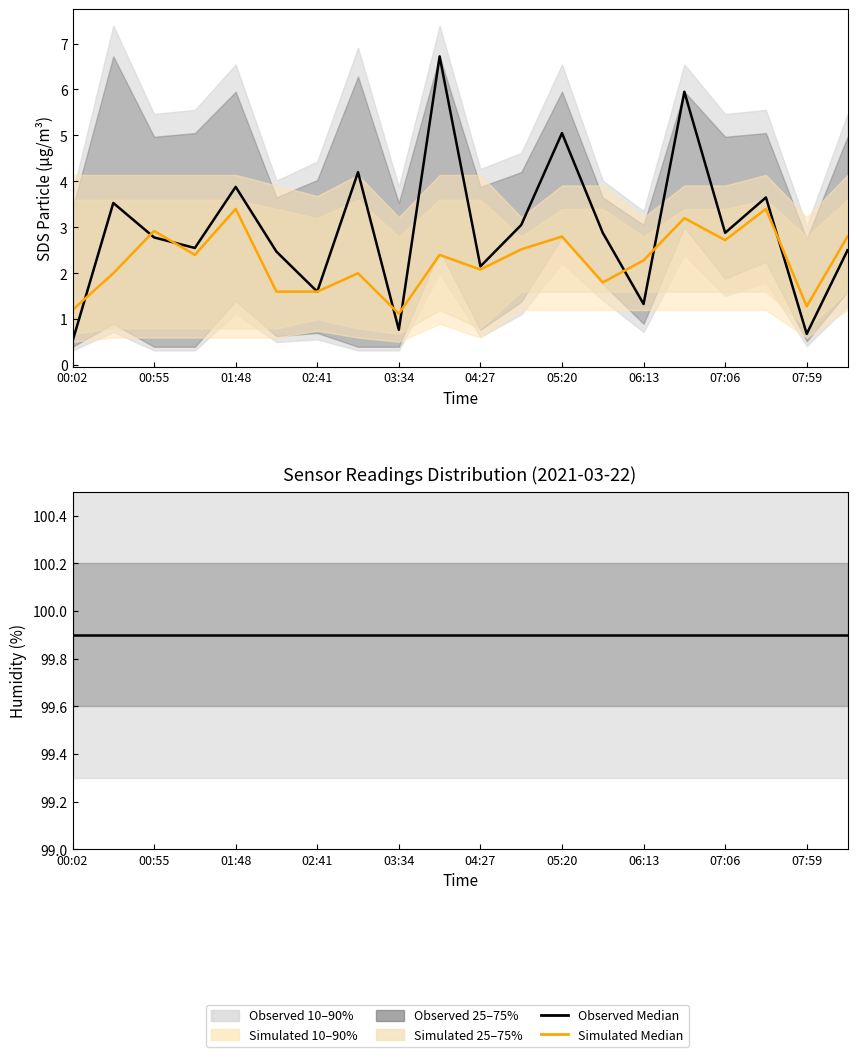

How many data points in SDS_P2 Median are less than 2?

6